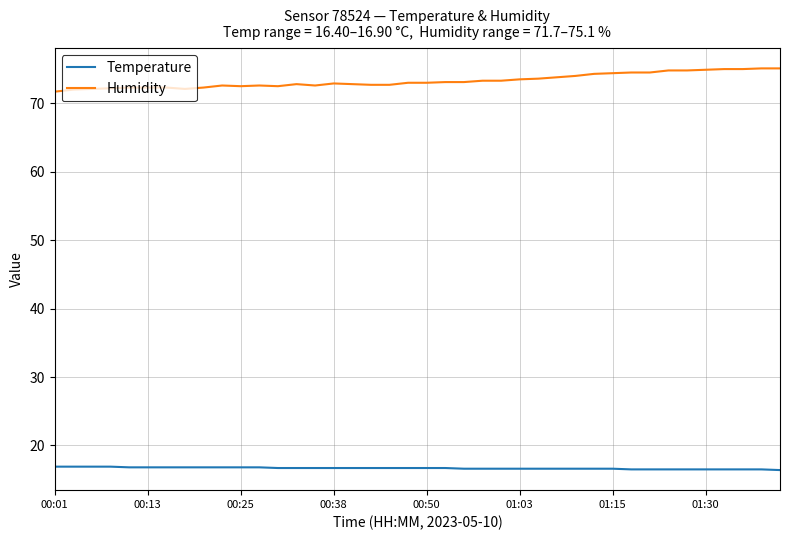

Which series has the largest total across all categories?

Humidity